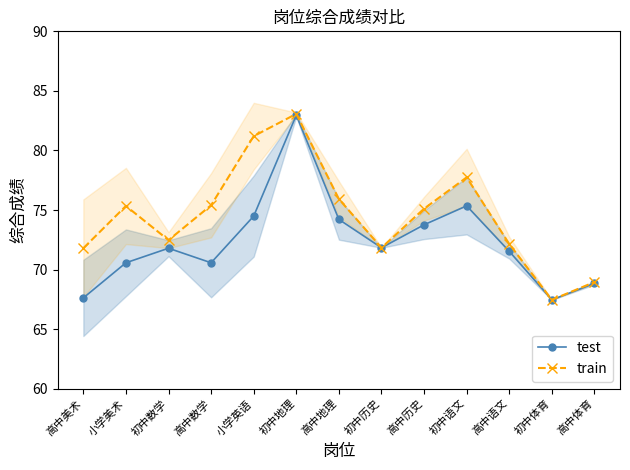

What is the label of the 10th point from the right?

高中数学